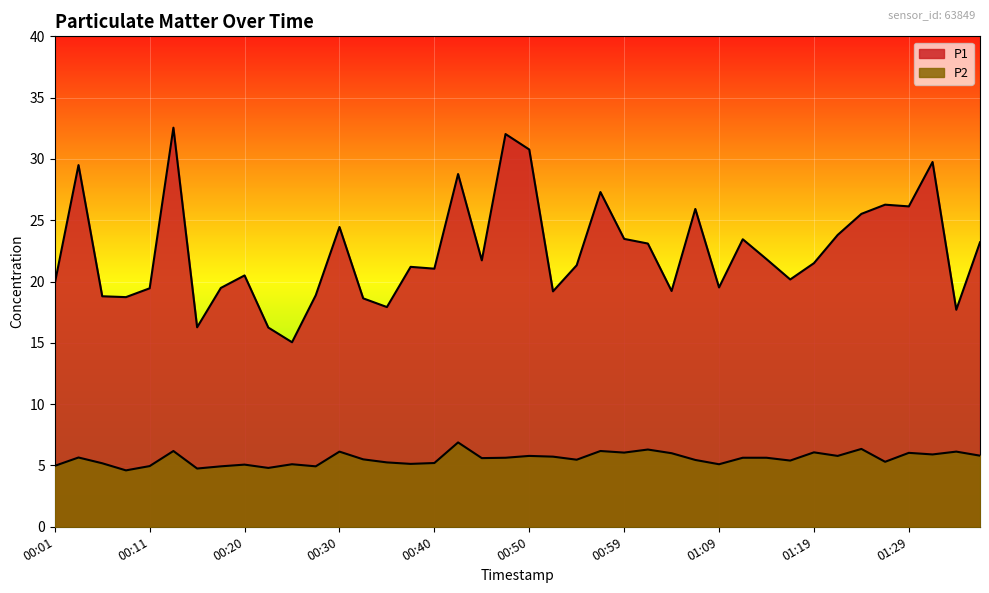

In P2, how many points are lower than both neighbors (excluding endpoints)?

13